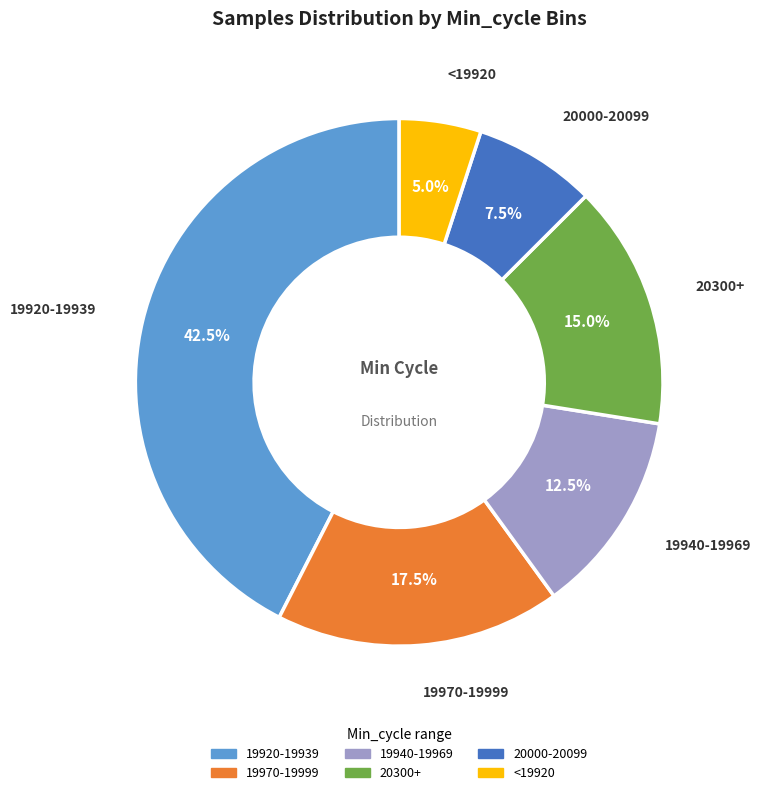

Does any single category account for the majority?

No